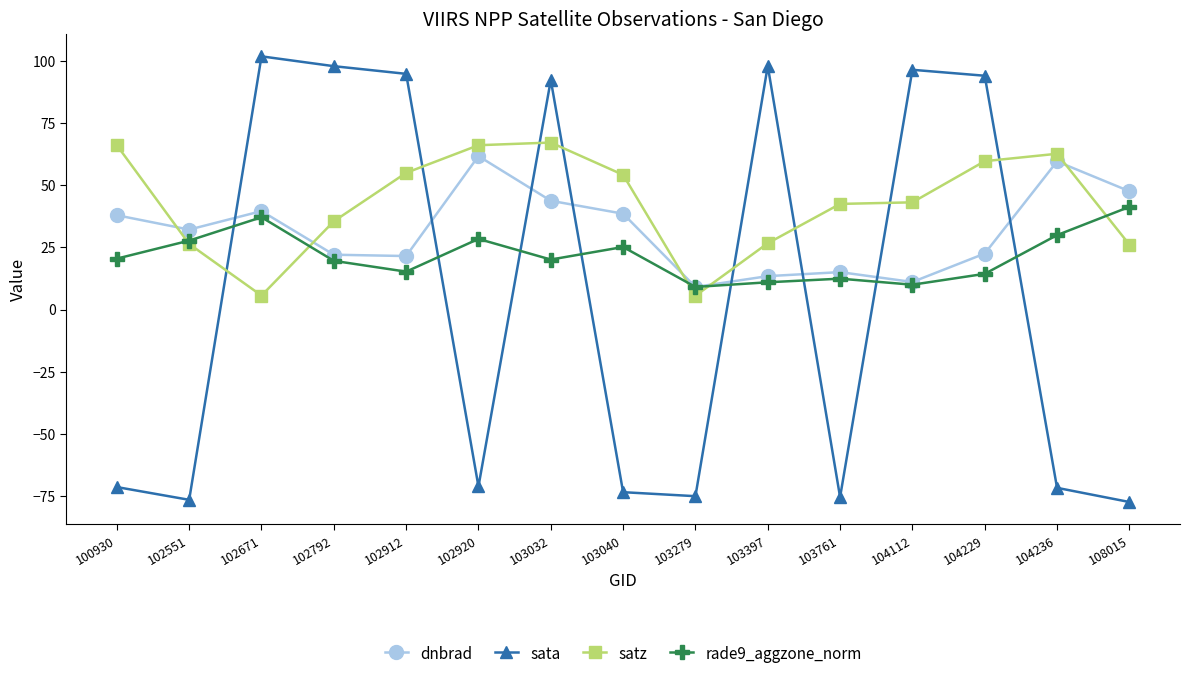

True or false: dnbrad has a value of 21.5 at 102912.

True